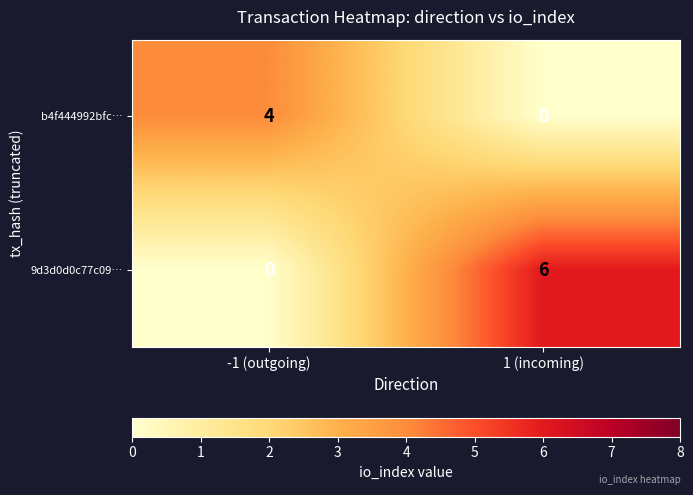

What is the difference between the highest and lowest values at -1 (outgoing)?

4